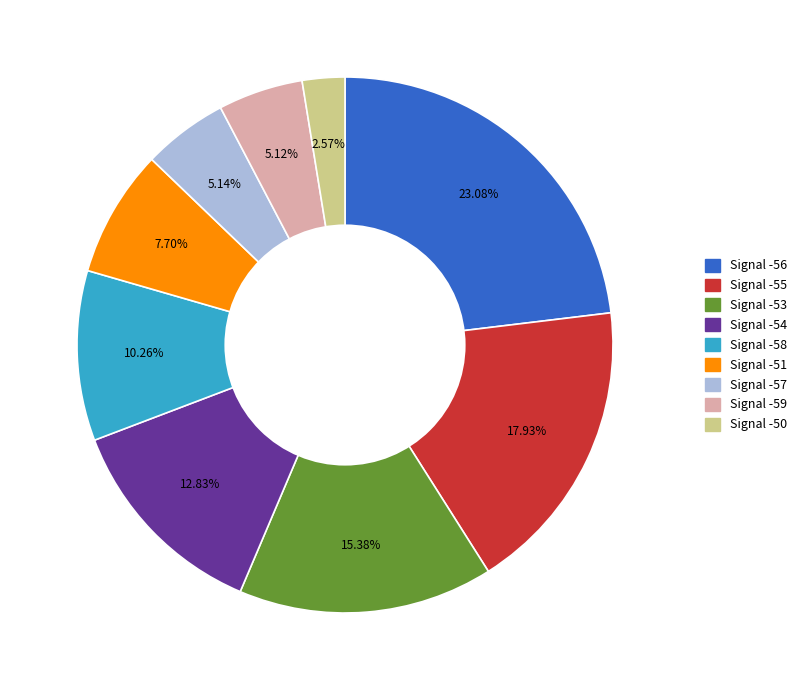

Does any single category account for the majority?

No